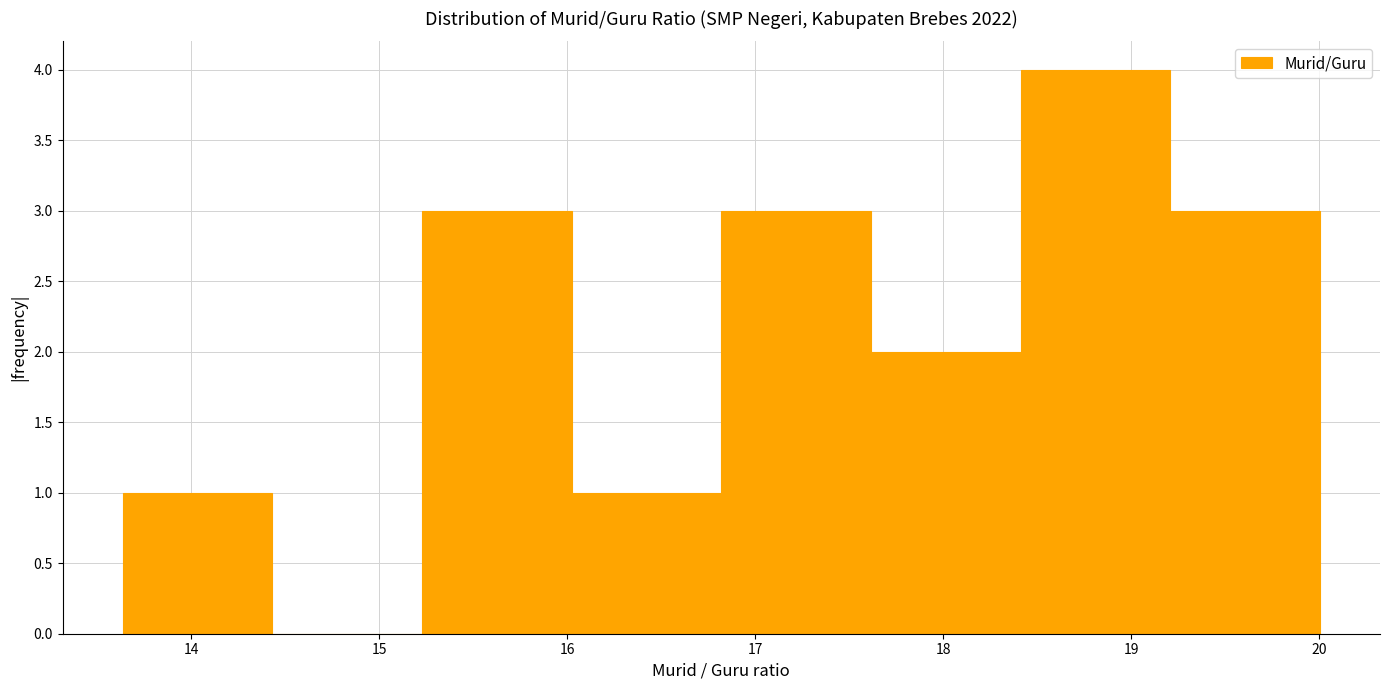

What is the height of the bar covering 13.6 to 14.4 on the x-axis? Neither the bar edges nor the heights are printed on the chart, so give them approximately, as read against the axes.

1